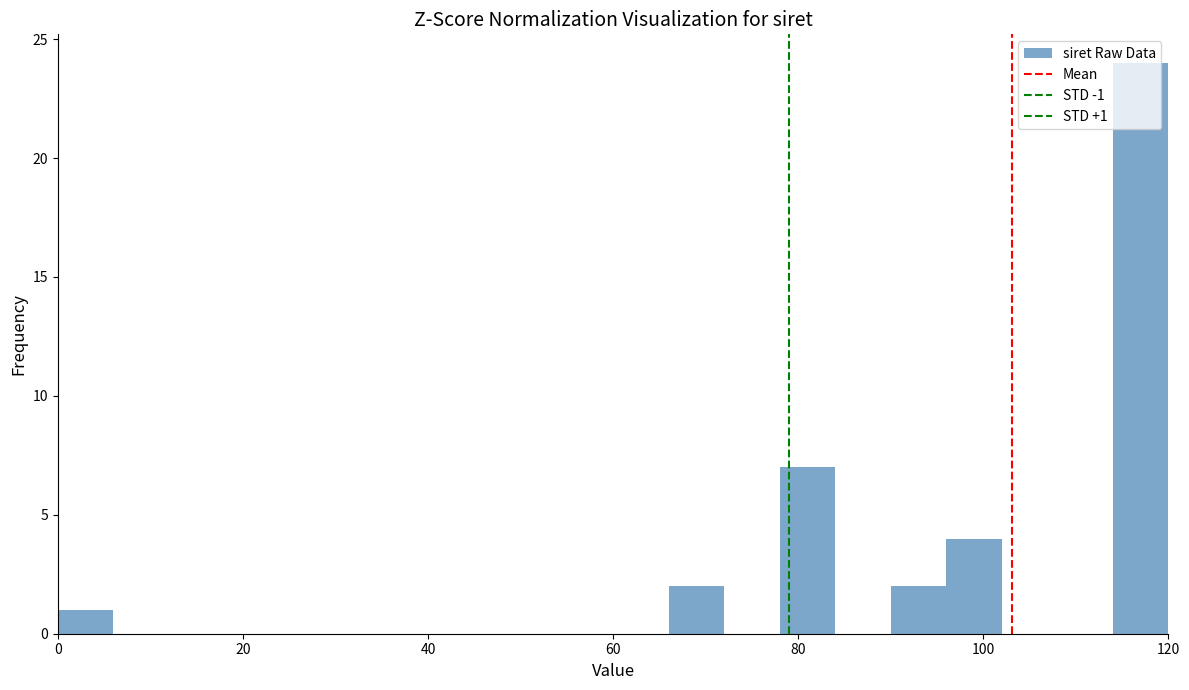

Read against the x-axis, roughly where is the centre of the tallest bar?

118